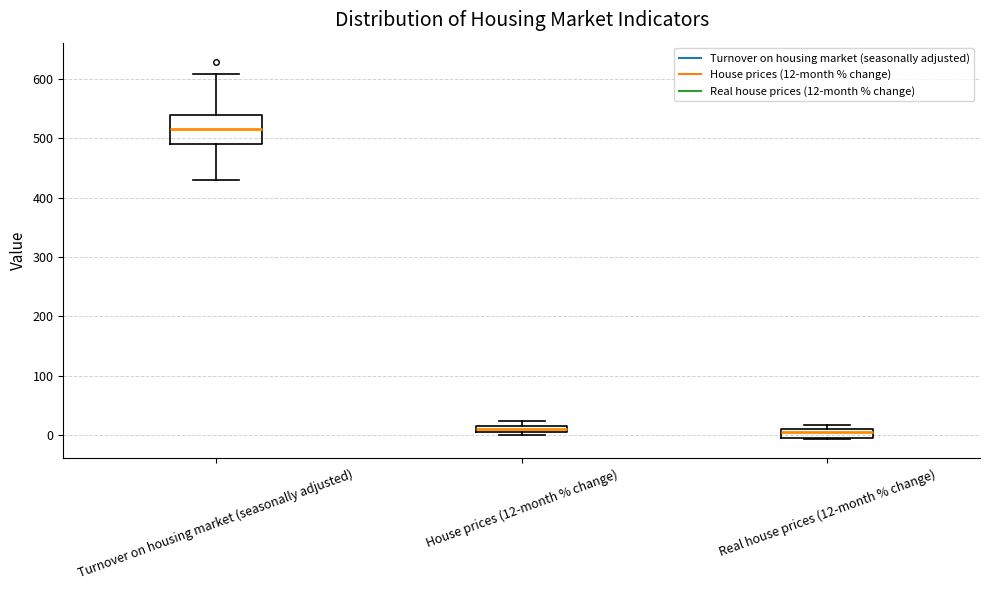

Where is the upper edge of the box for House prices (12-month % change) on the y-axis? The values are not printed on the chart, so give them approximately, as read against the axis.

10